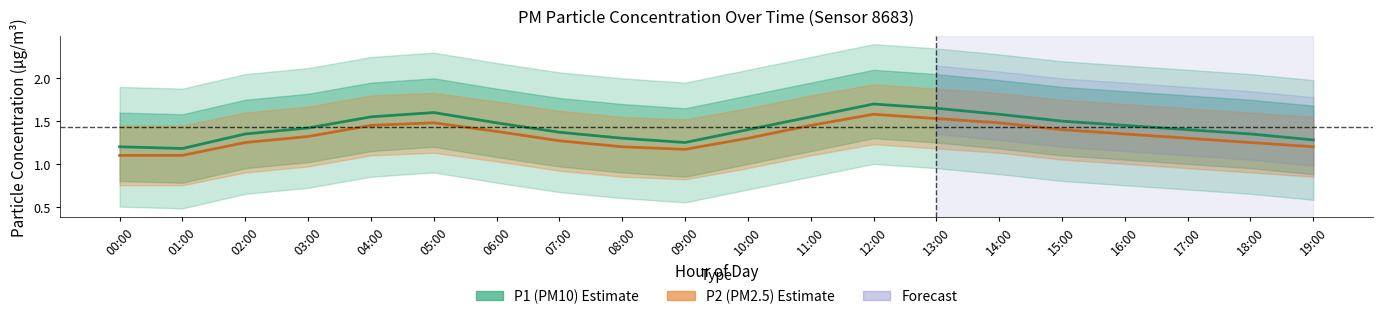

True or false: P2 (PM2.5) and P1 (PM10) cross at least once.

False